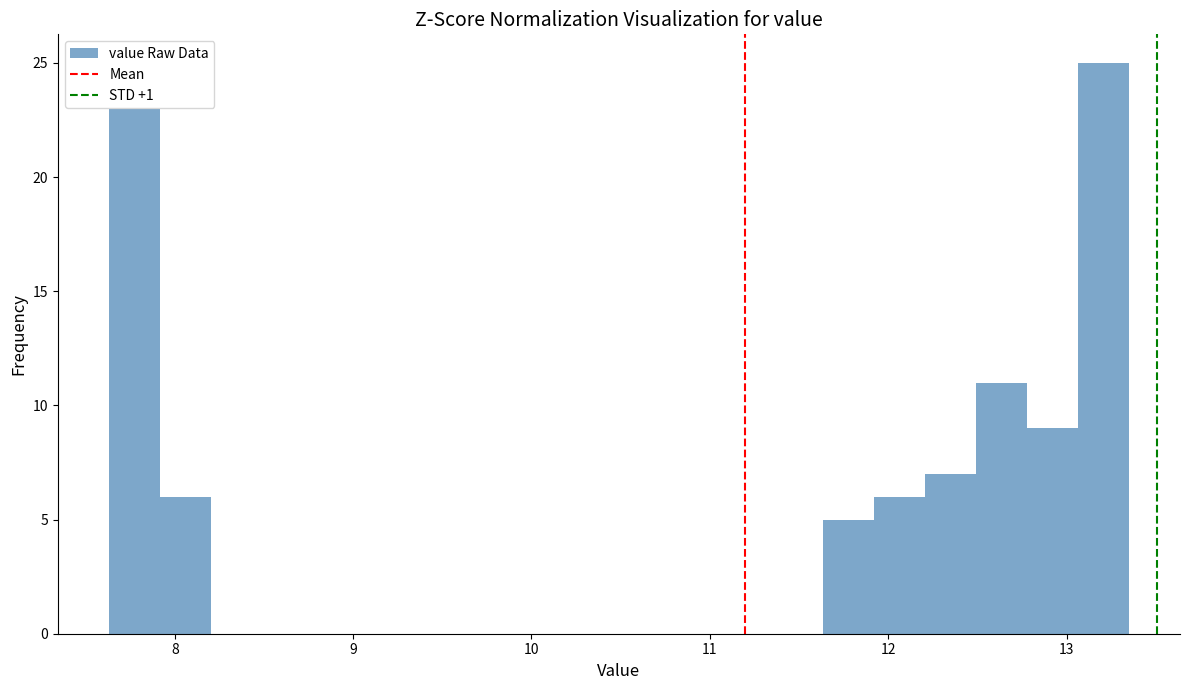

Read against the x-axis, roughly where is the centre of the tallest bar?

13.2